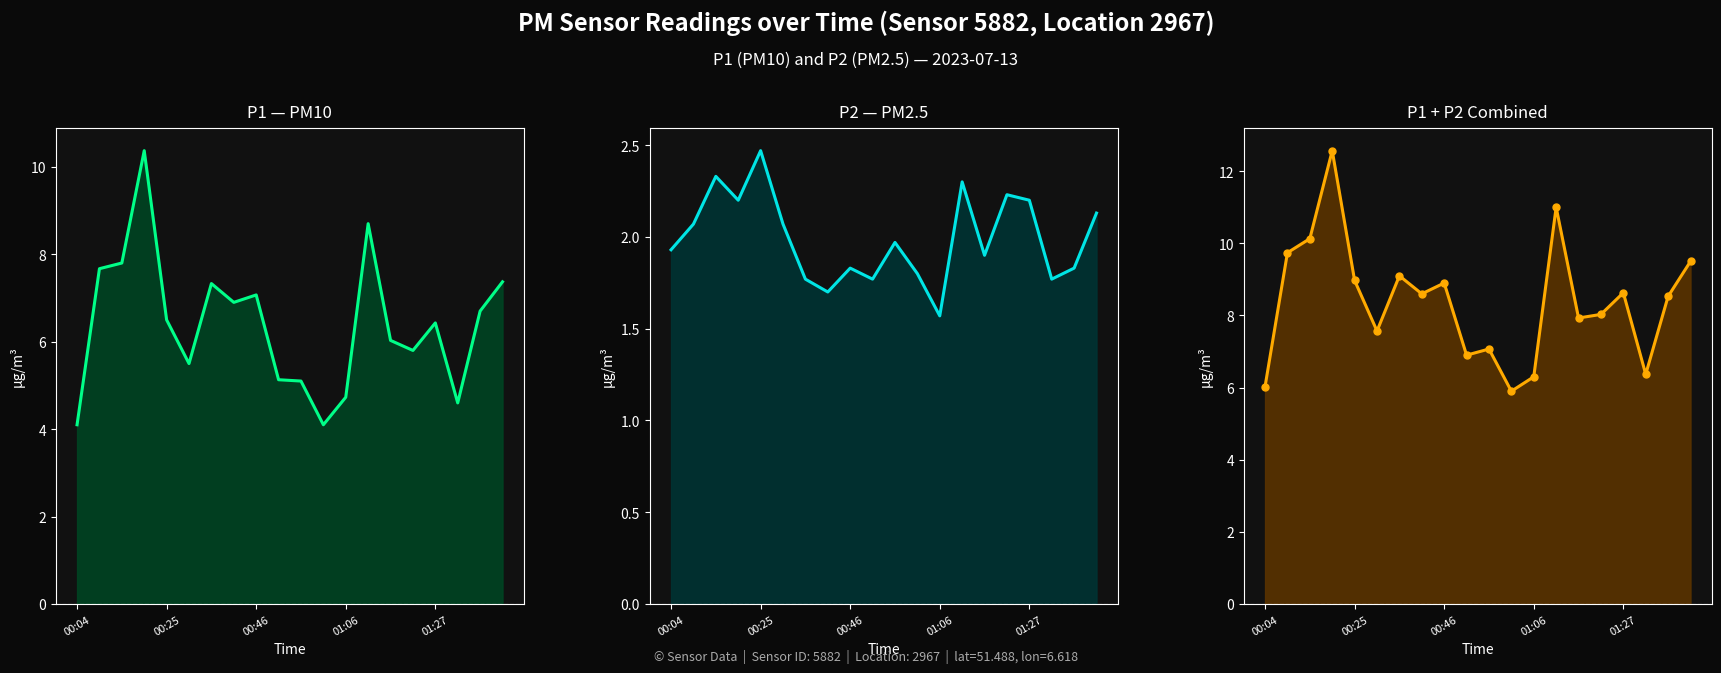

Is it true that P1+P2 equals 4.0 at 00:46?

False